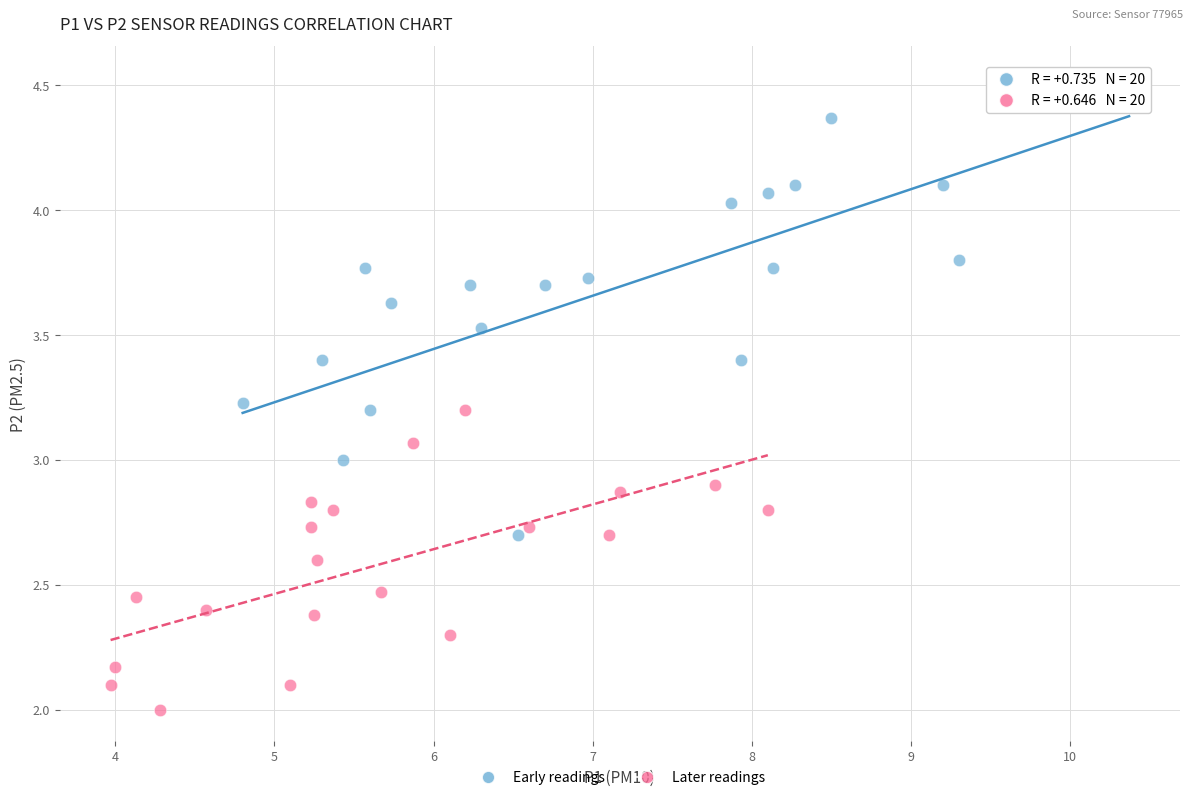

Which series contains the lowest Y value?

Later readings